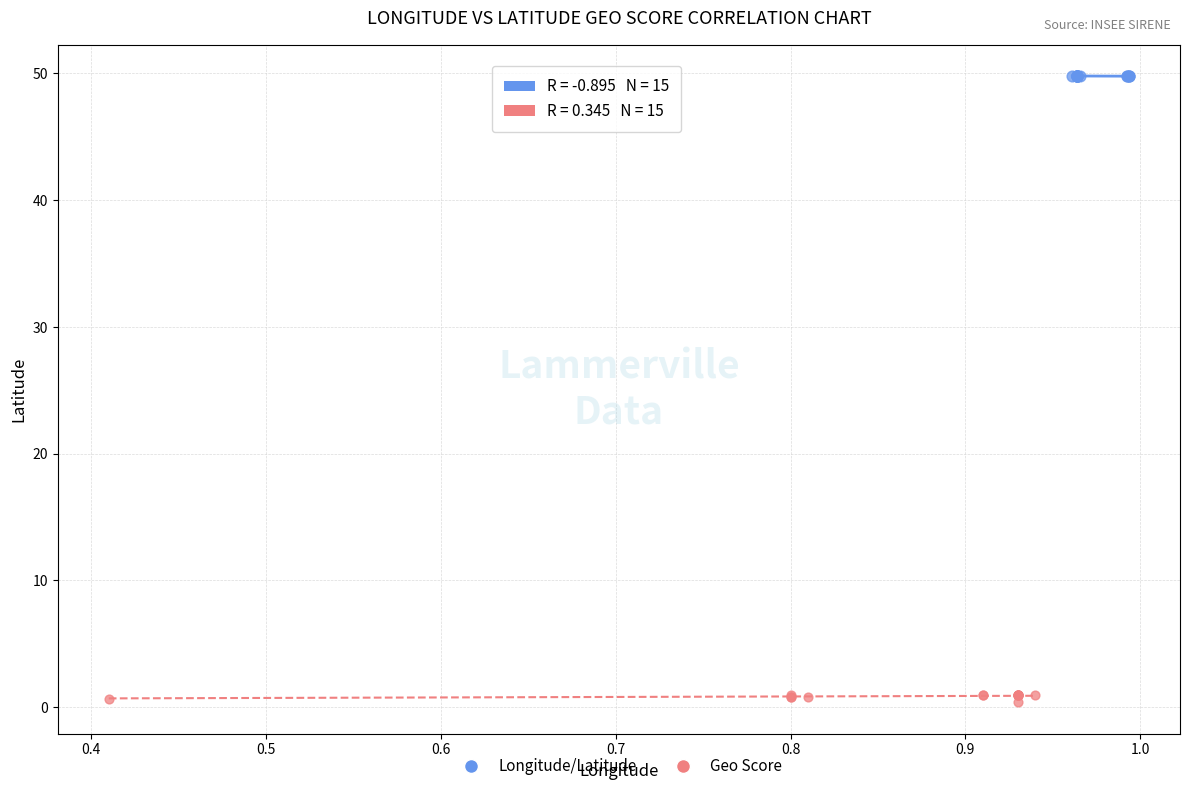

Which series has the largest Y range (max minus min)?

Geo Score